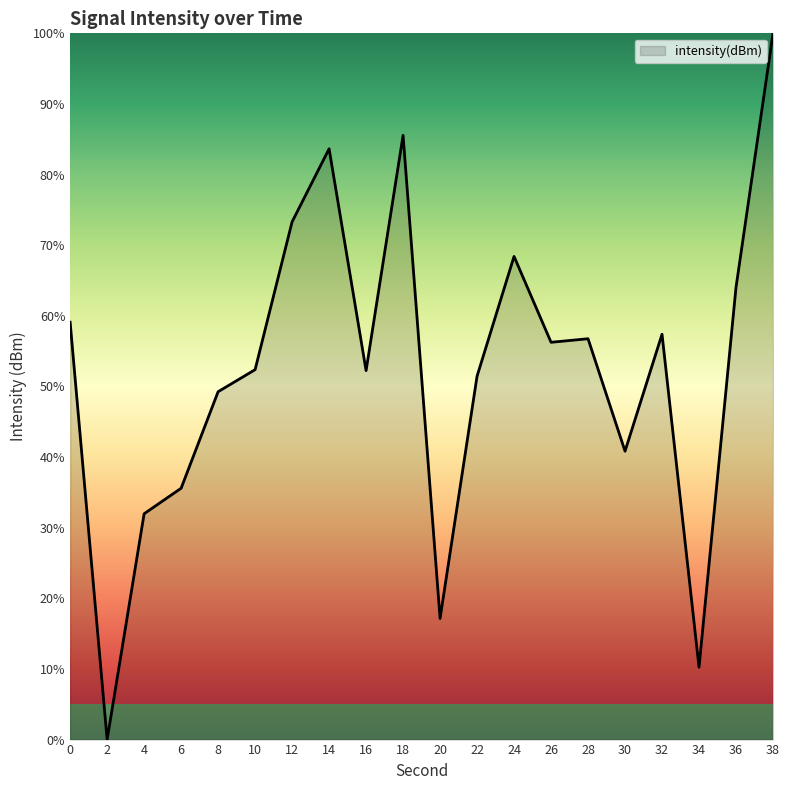

At which category does the chart reach its minimum across all series?

2